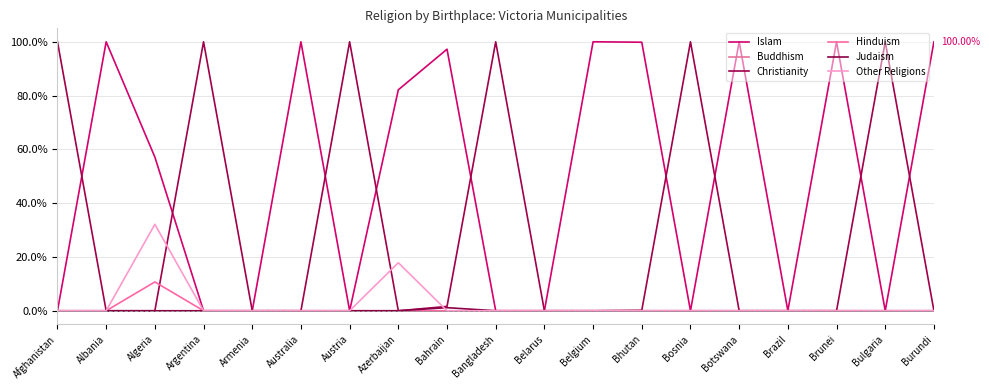

The value of Christianity at Bosnia is 100.0. True or false?

True